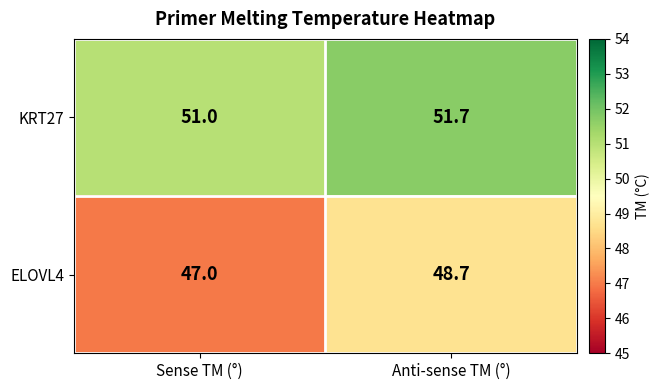

Which series changed the most between Sense TM (°) and Anti-sense TM (°)?

ELOVL4